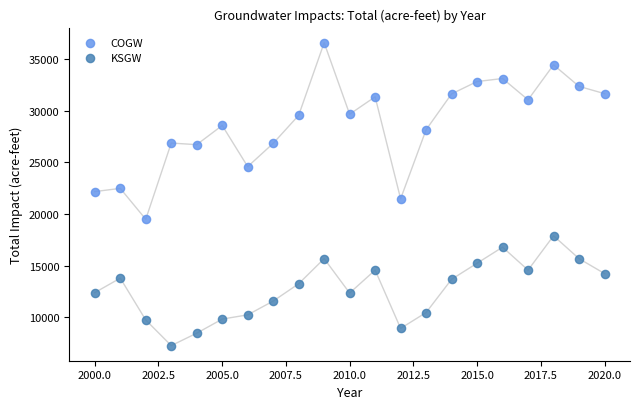

Which series reaches the minimum Y coordinate?

KSGW